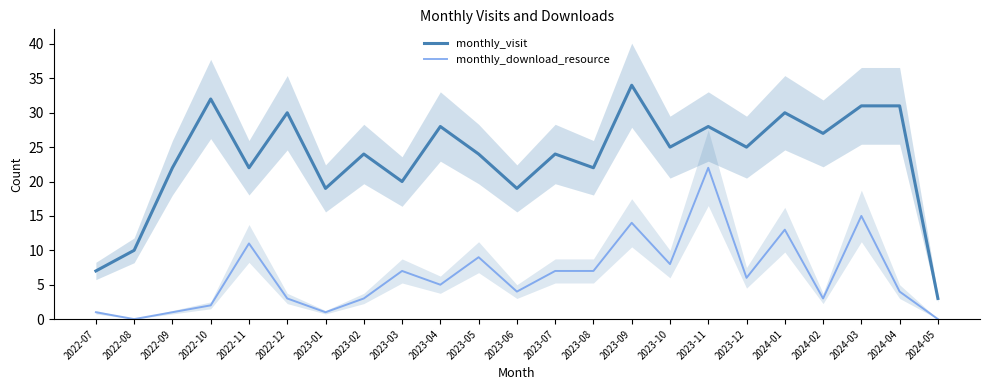

What is the difference between the second highest and second lowest values in the monthly_download_resource series?

15